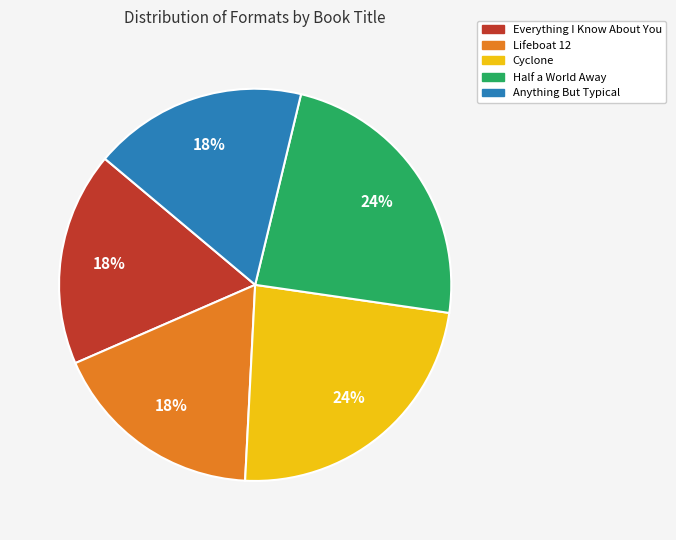

What is the ratio of the value at Half a World Away to the value at Anything But Typical?

1.3